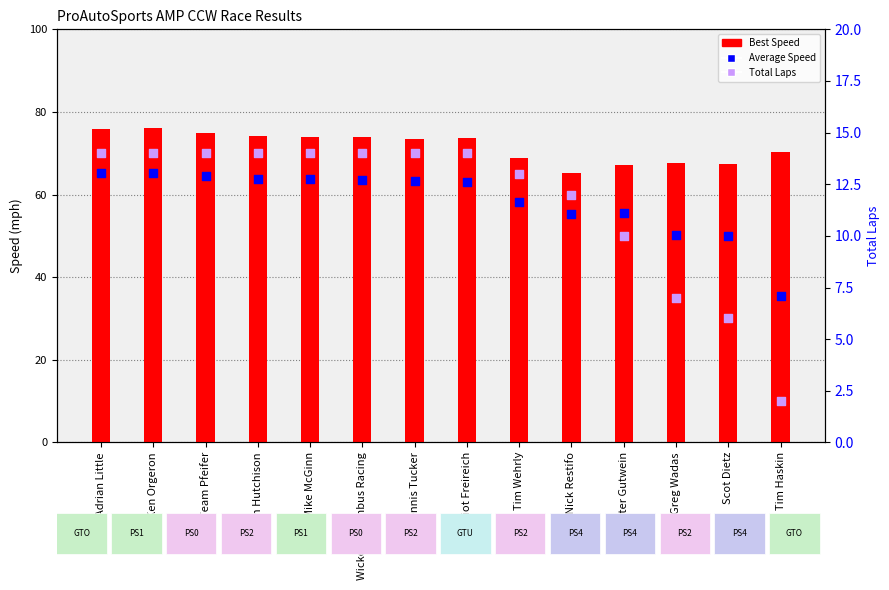

Is the value of Best Speed at Tim Haskin greater than the value of Average Speed at Tim Wehrly?

Yes